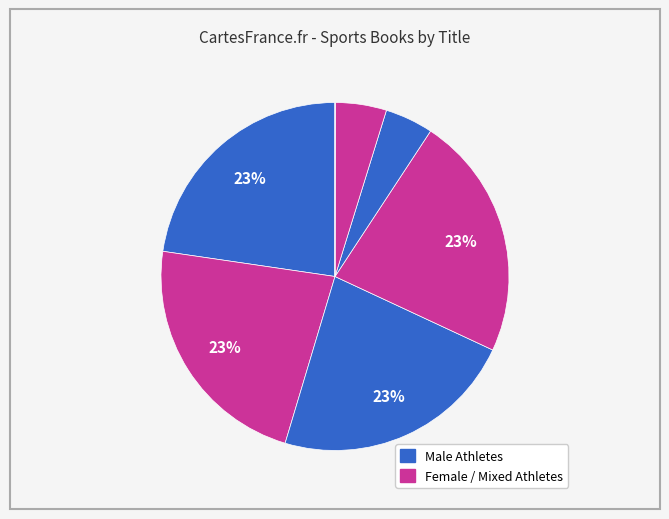

How many segments does this pie chart have?

7